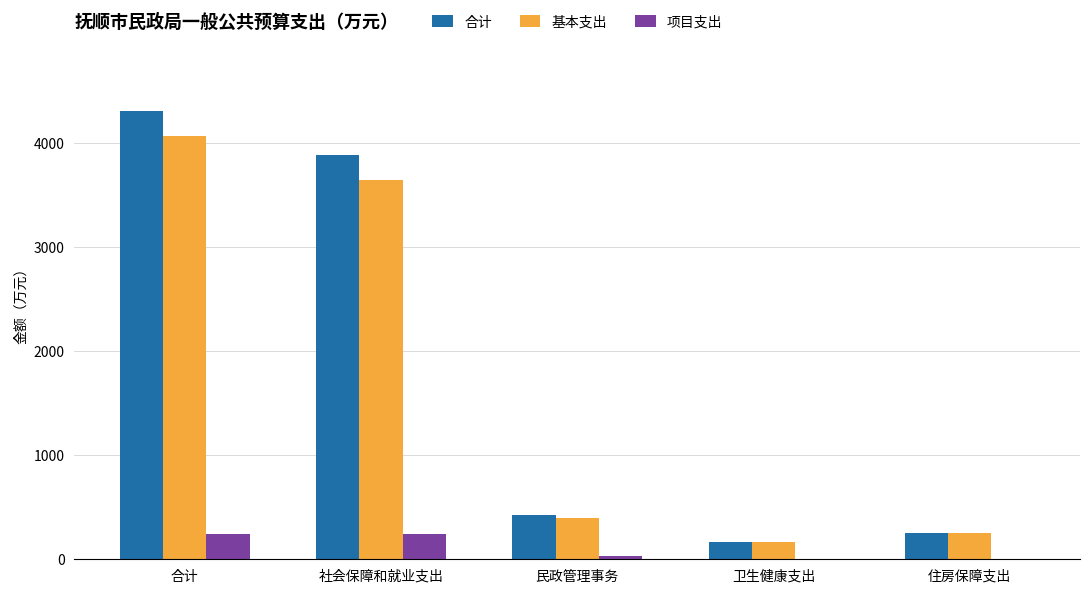

What is the average value of the 项目支出 series?

103.9